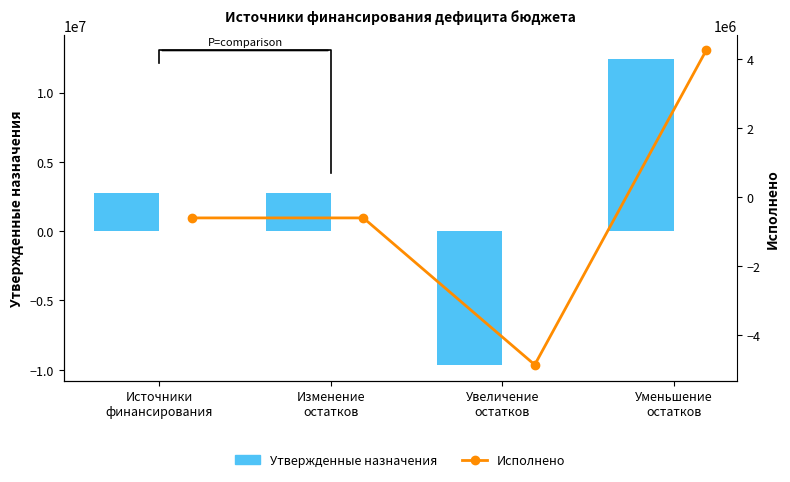

Is the value of Утвержденные назначения at Увеличение
остатков greater than the value of Исполнено at Источники
финансирования?

No